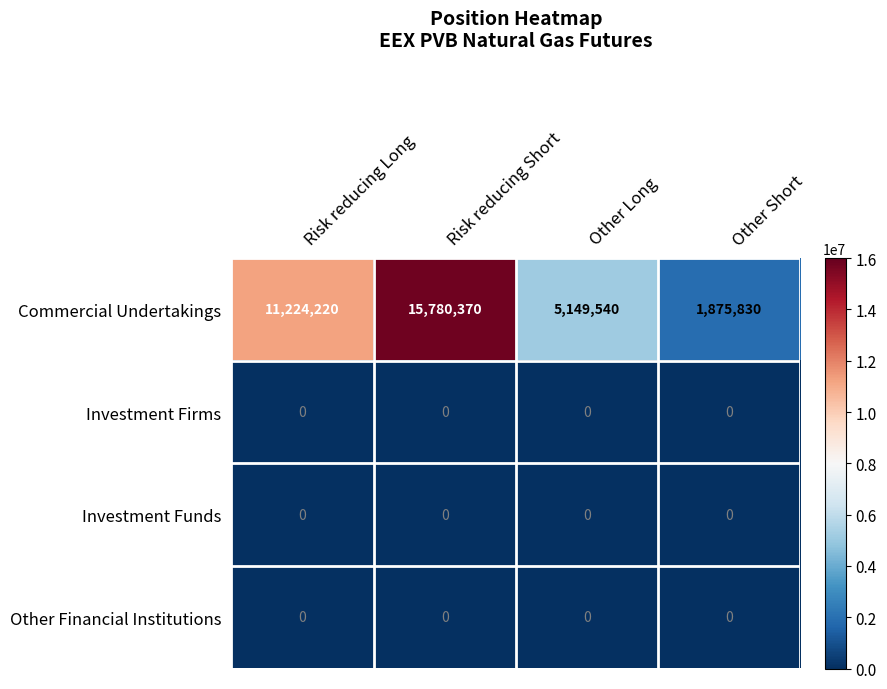

Which series has the largest range (max minus min)?

Commercial Undertakings